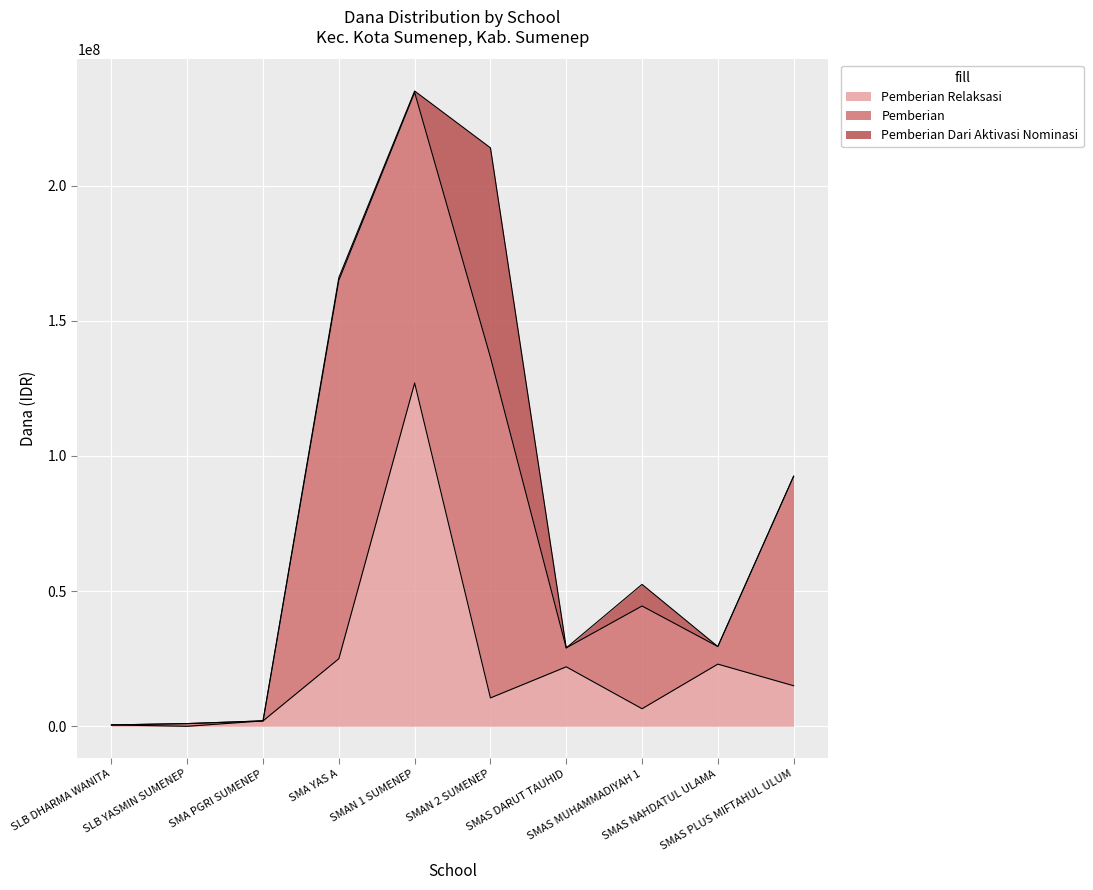

Which has a higher value, SMAS MUHAMMADIYAH 1 or SMAS PLUS MIFTAHUL ULUM?

SMAS PLUS MIFTAHUL ULUM